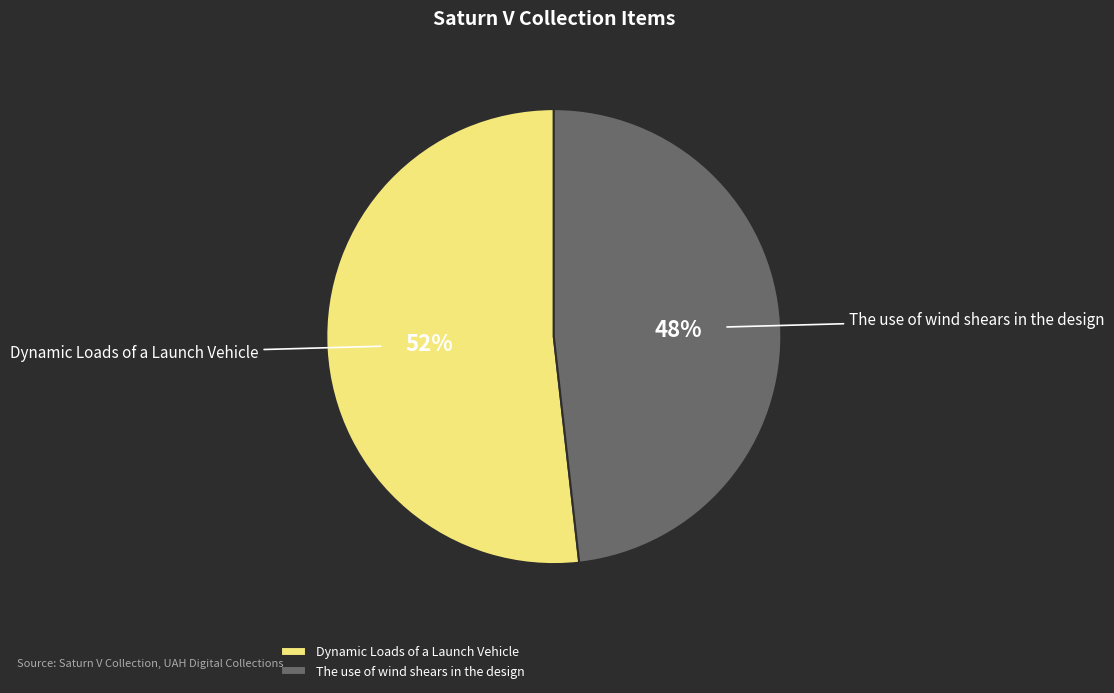

What is the majority slice?

Dynamic Loads of a Launch Vehicle